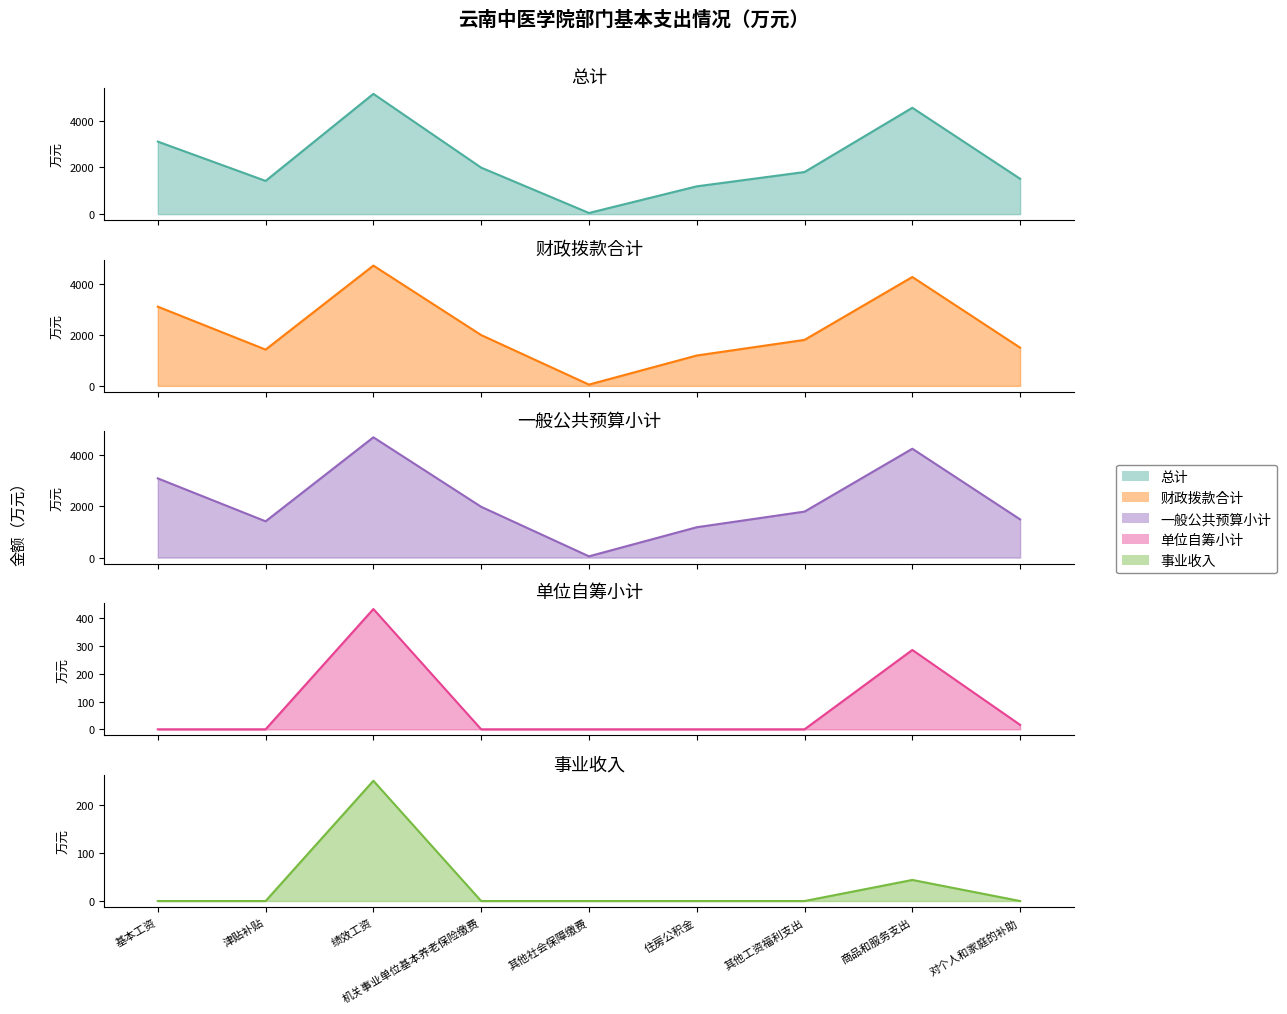

True or false: 单位自筹小计 has more than 2 interior local peaks.

False